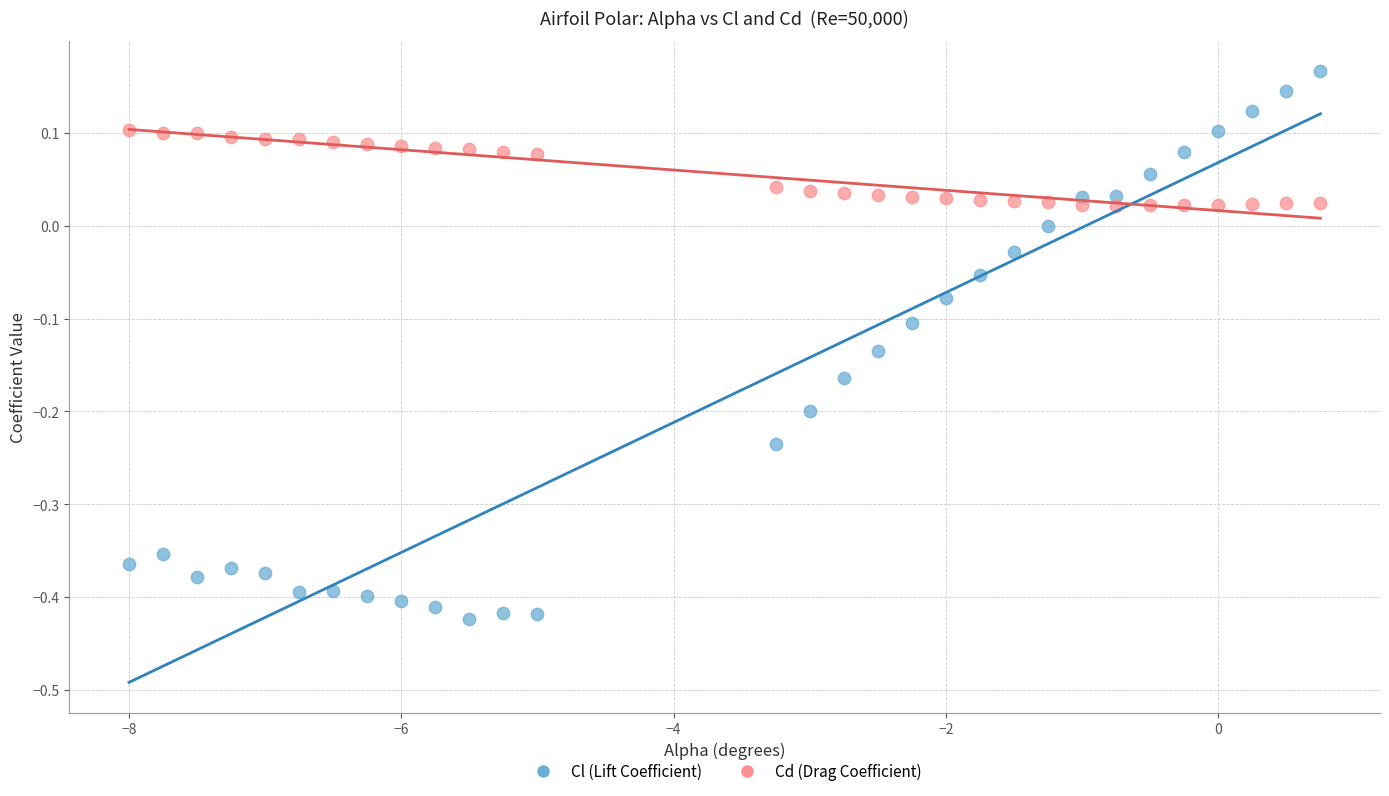

Across all data points, what is the range of Y values (max minus min)?

0.6